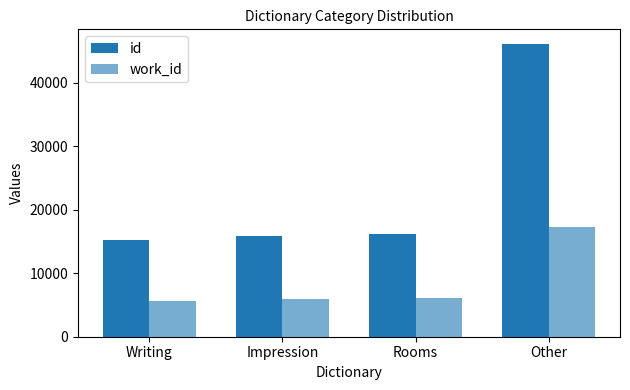

At which label does work_id first exceed 6126?

Other